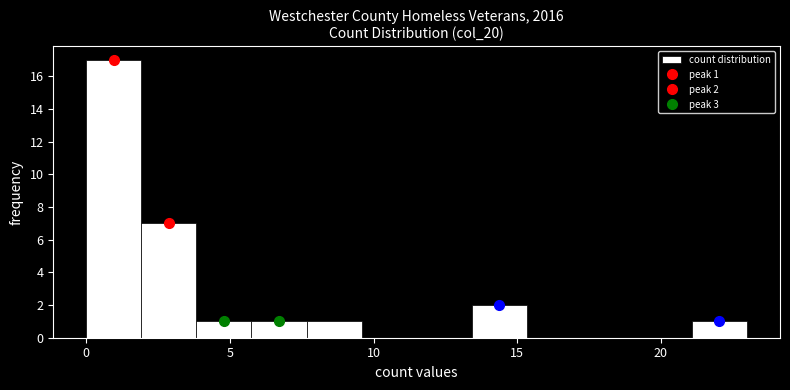

Read against the x-axis, roughly where is the centre of the tallest bar?

1.0